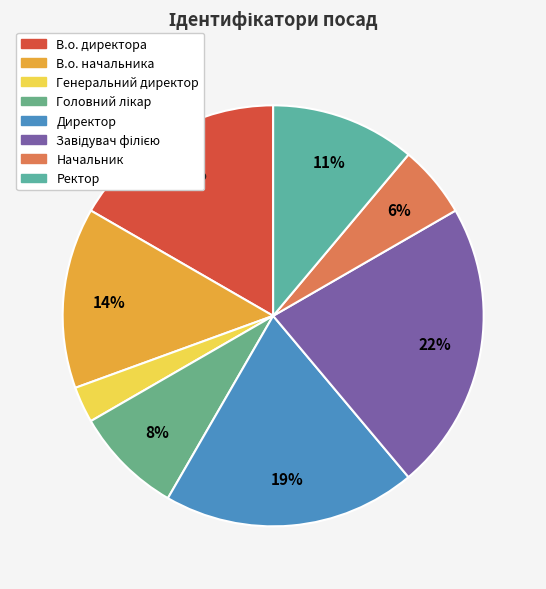

To the nearest percent, what is the average slice percentage?

12%